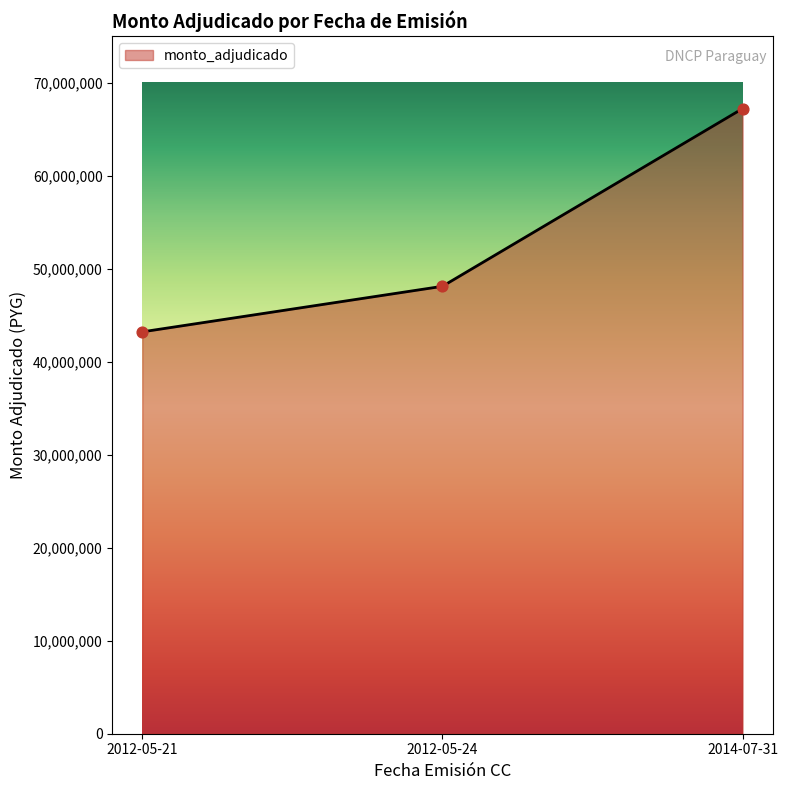

What is the change in value from 2012-05-21 to 2012-05-24?

+4896000